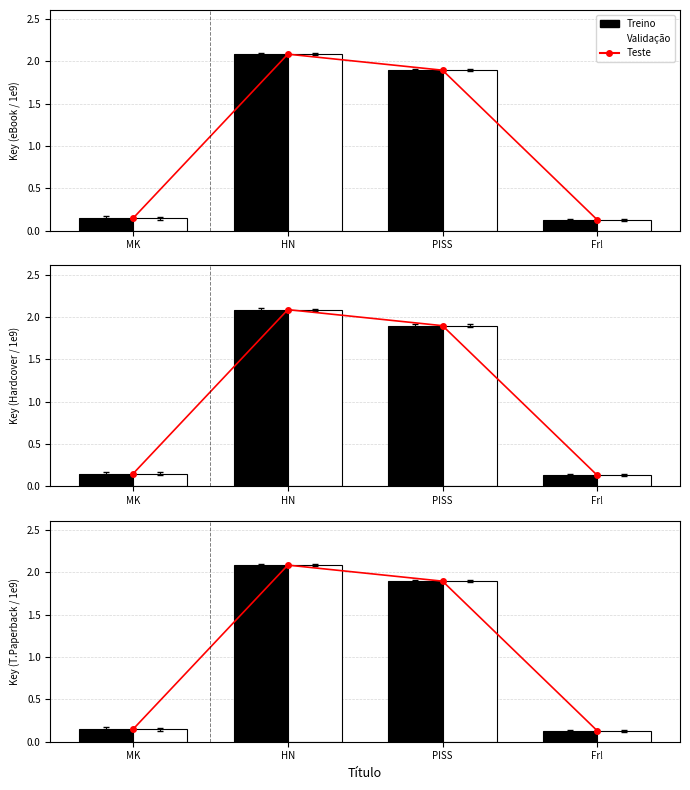

The Validação series shows 0.2 at MK. True or false?

False